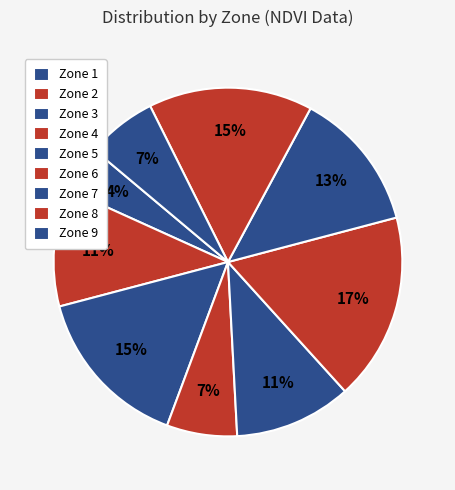

How many slices are in this pie chart?

9